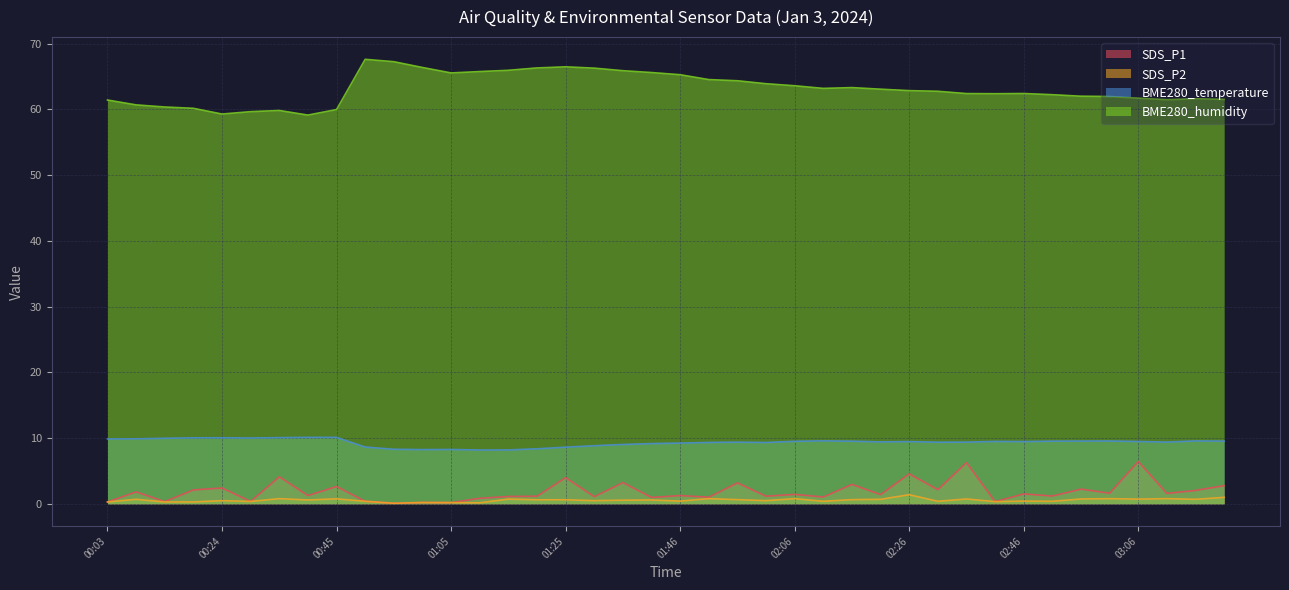

True or false: SDS_P1 has a value of 3.4 at 00:24.

False